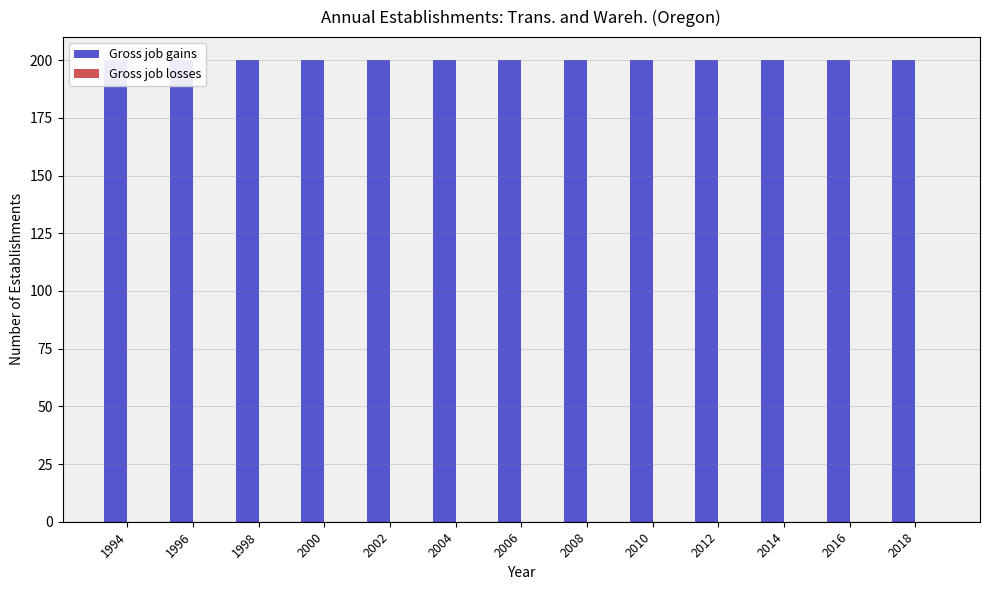

How many groups of bars are there?

13